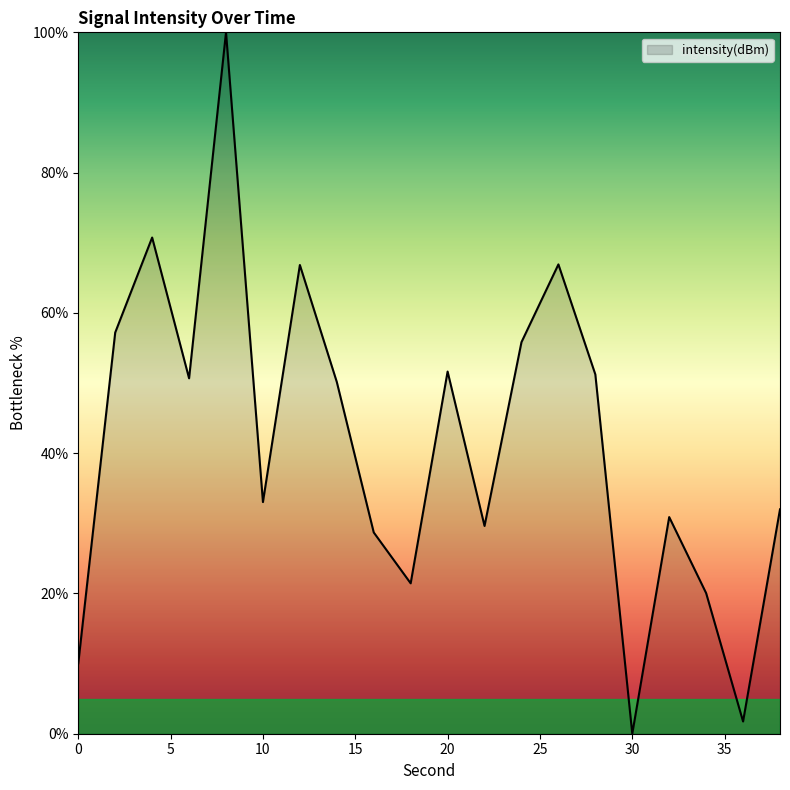

Reading right to left, transcribe all the data shown in this chart.

32.0	1.7	20.0	30.9	0.0	51.2	66.9	55.8	29.6	51.6	21.4	28.7	50.1	66.8	33.0	100.0	50.7	70.7	57.2	10.0